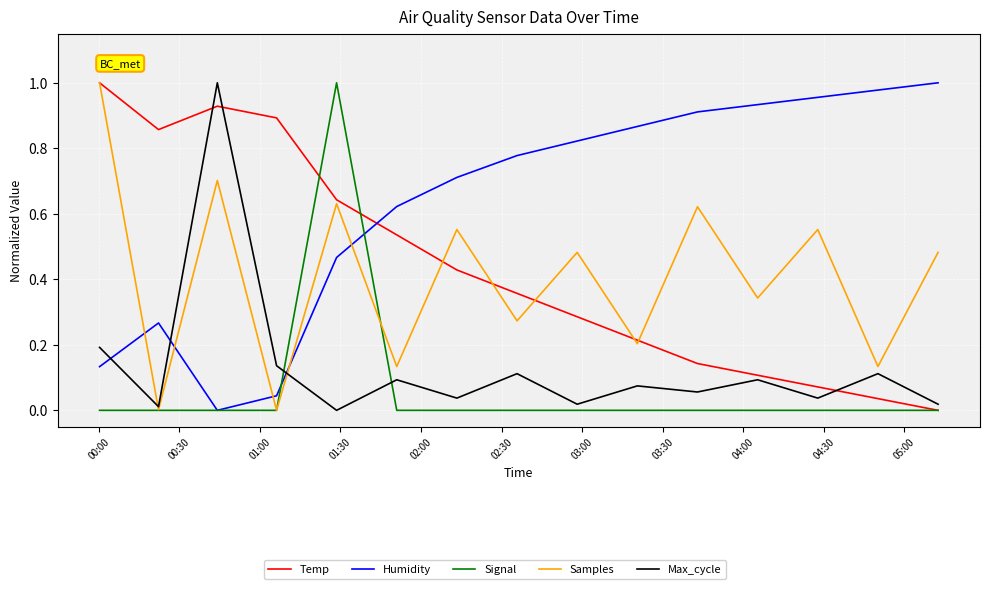

Which series has the largest total across all categories?

Humidity